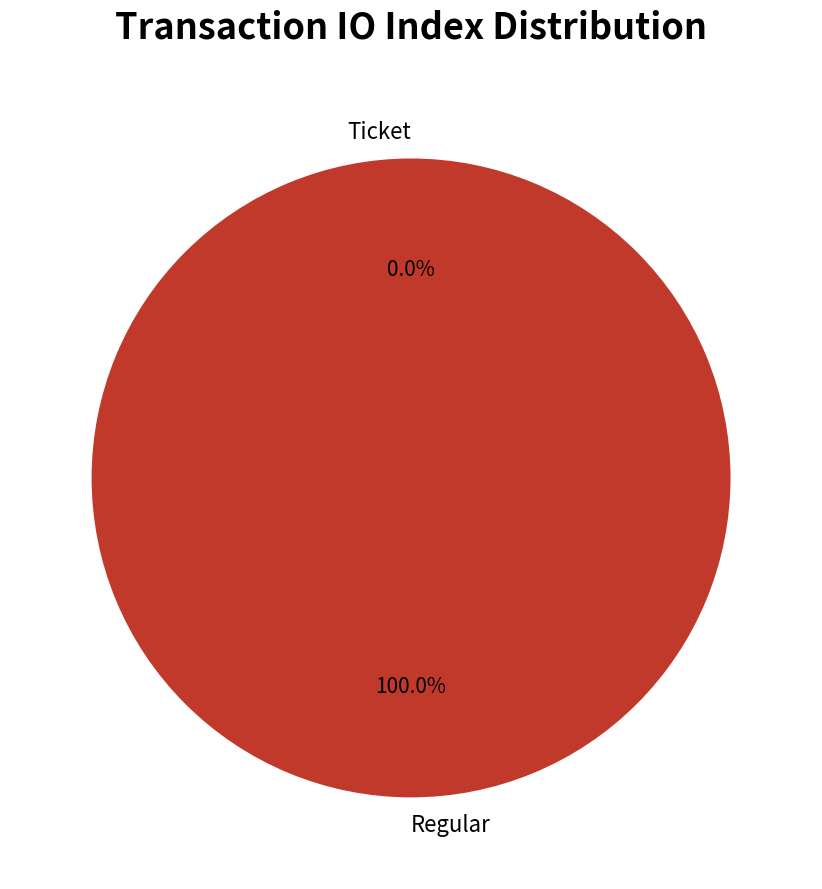

Which has a higher value, Regular or Ticket?

Regular